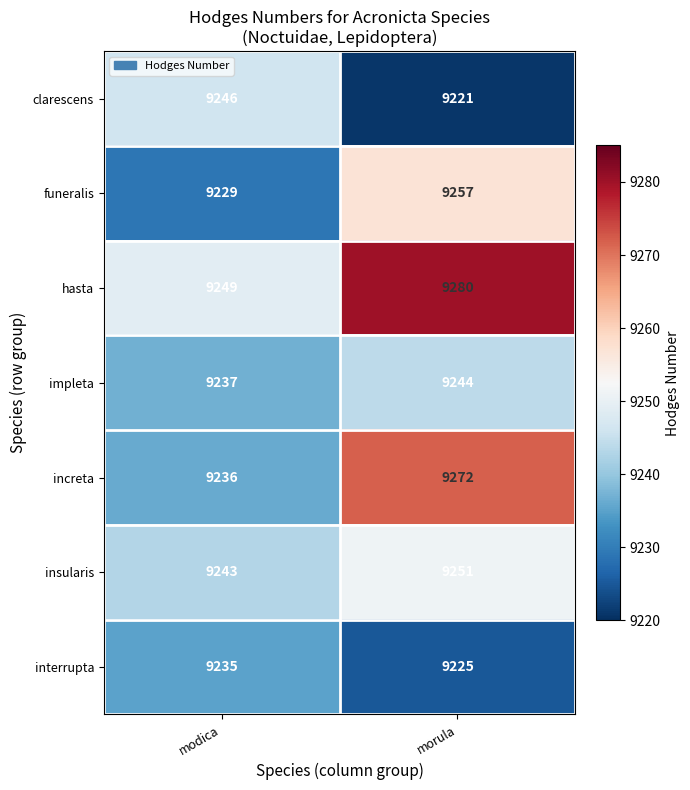

Which series has the largest total across all categories?

hasta